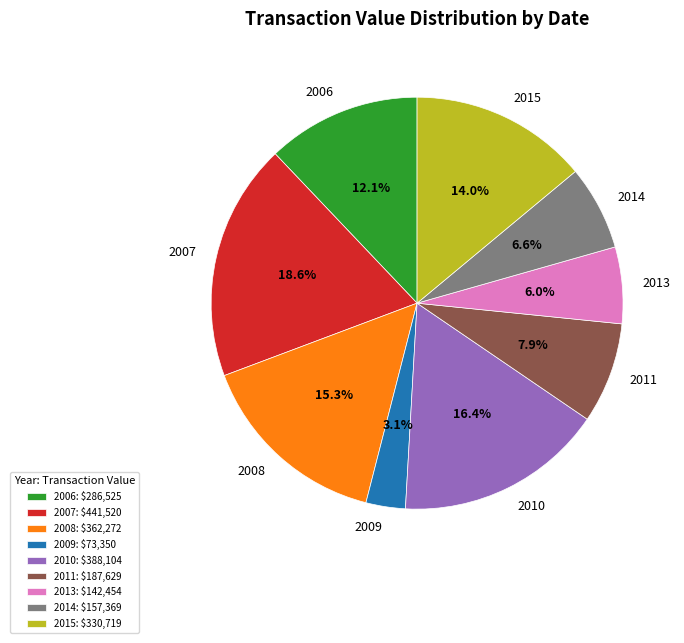

Does any single category account for the majority?

No